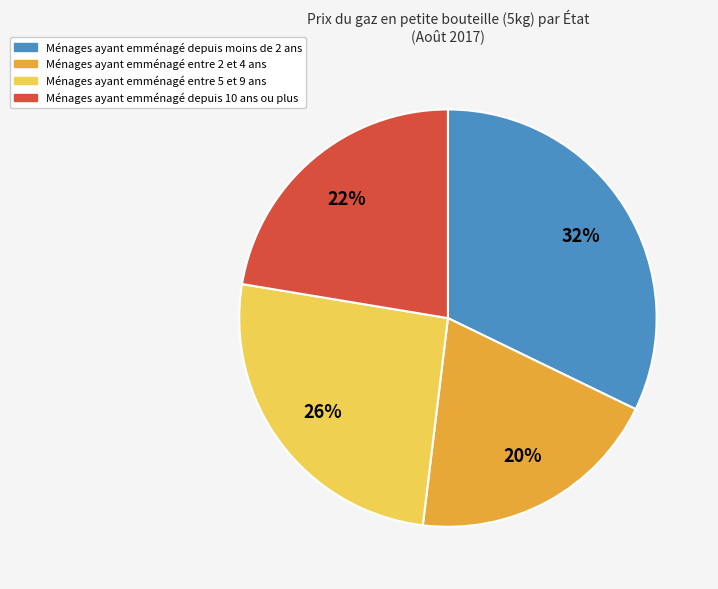

Is there any slice that represents more than half of the pie?

No